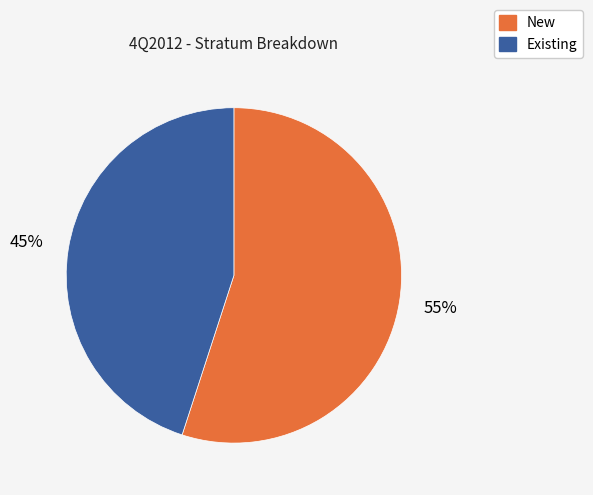

To the nearest percent, what is the average slice percentage?

50%